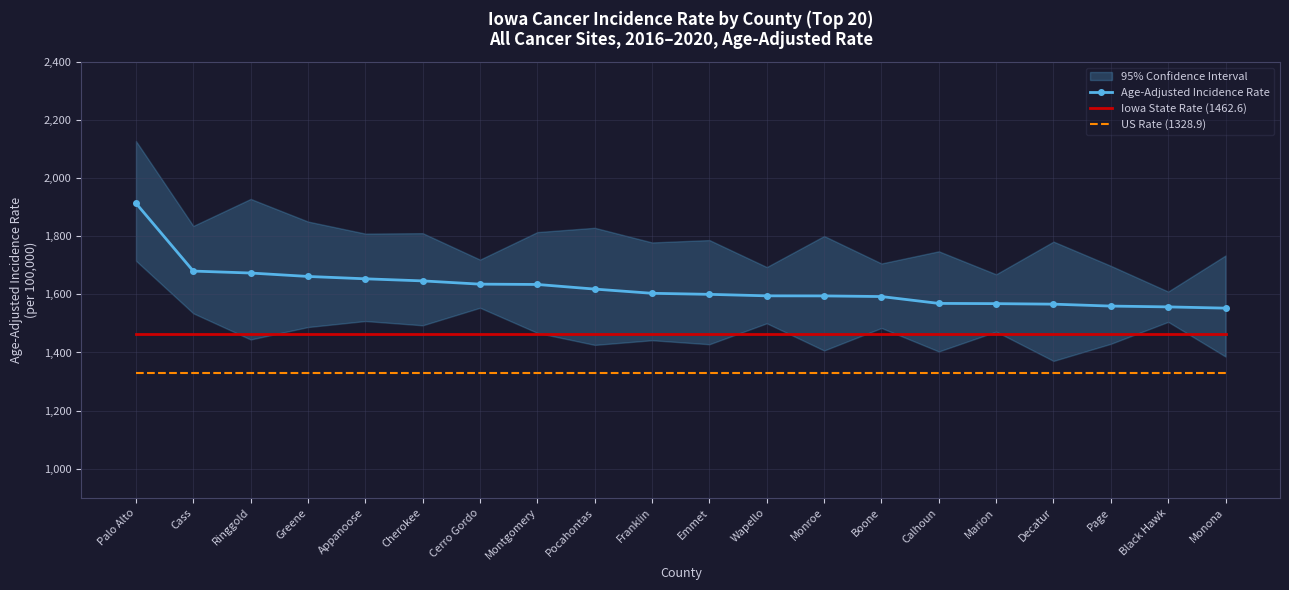

What is the maximum value for Age-Adjusted Incidence Rate?

1913.7